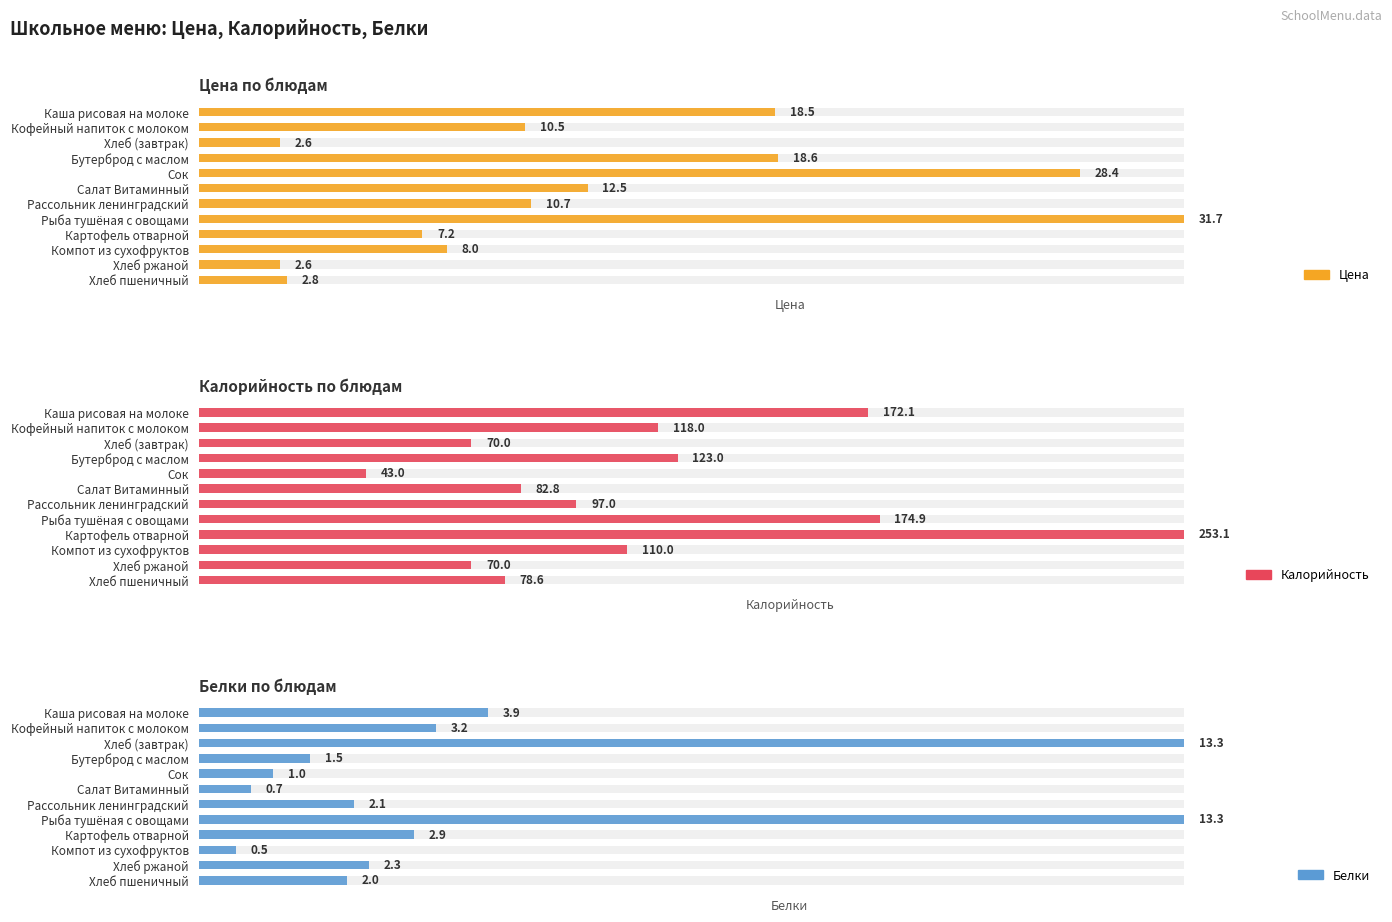

Is it true that Белки equals 7.2 at Картофель отварной?

False